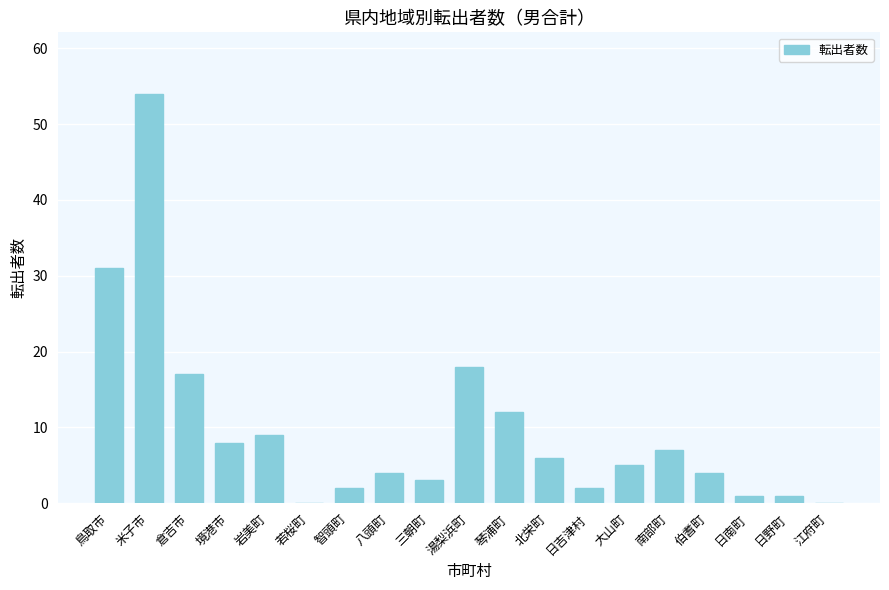

At which category does the chart reach its peak across all series?

米子市